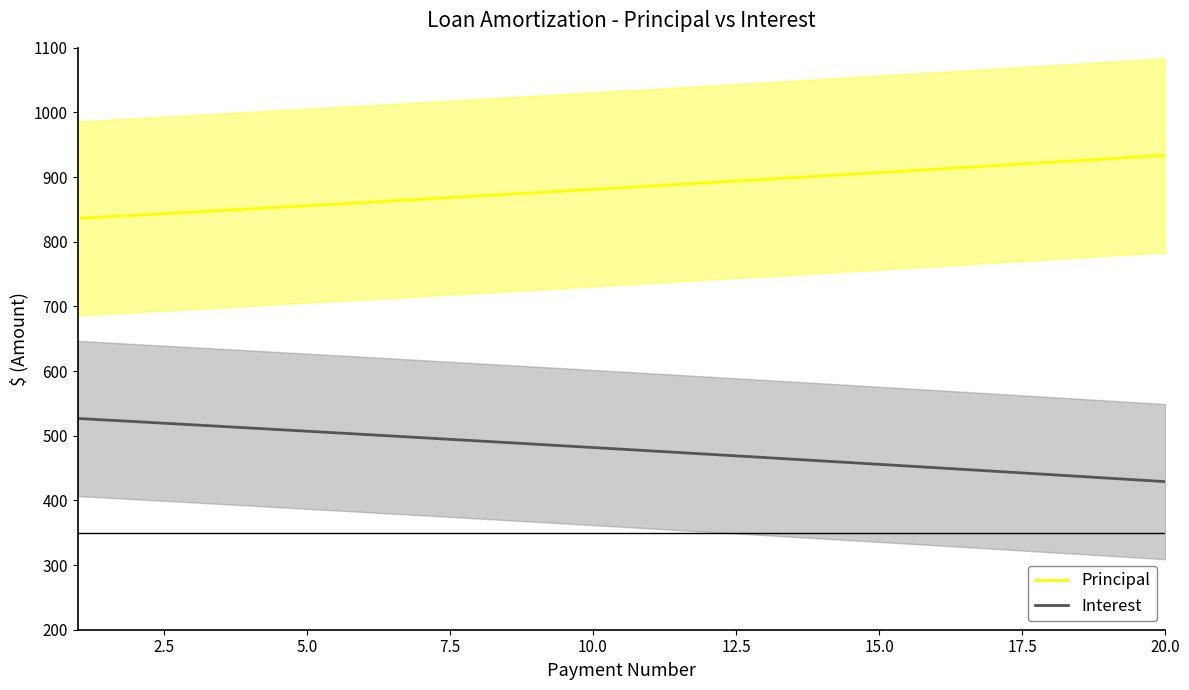

True or false: Interest and Principal cross at least once.

False